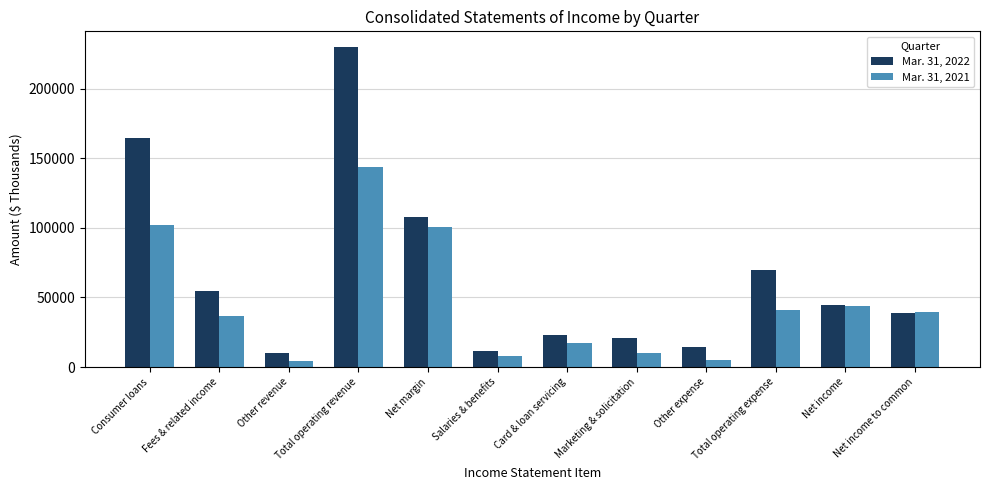

What is the highest value of the Mar. 31, 2021 series?

143895